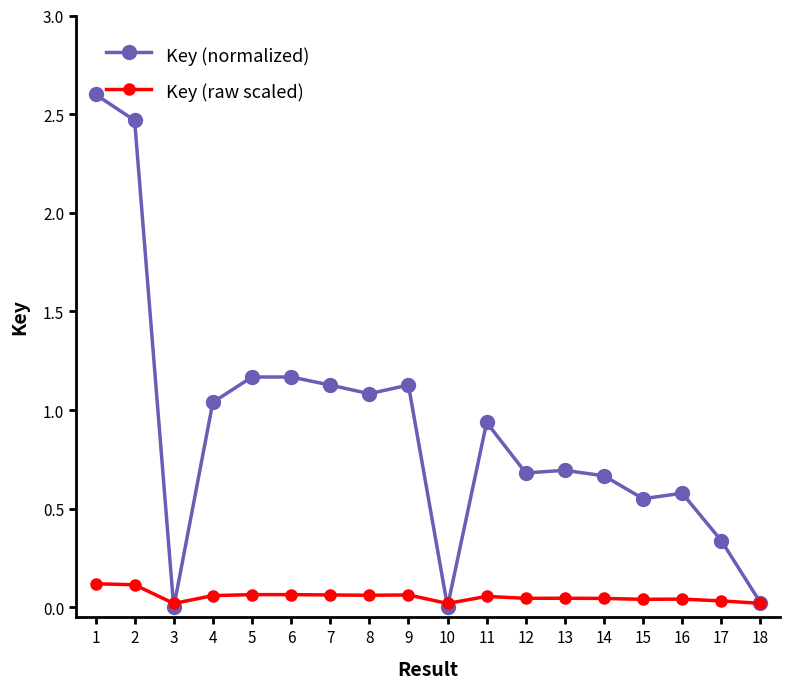

How many categories are shown in the chart?

18